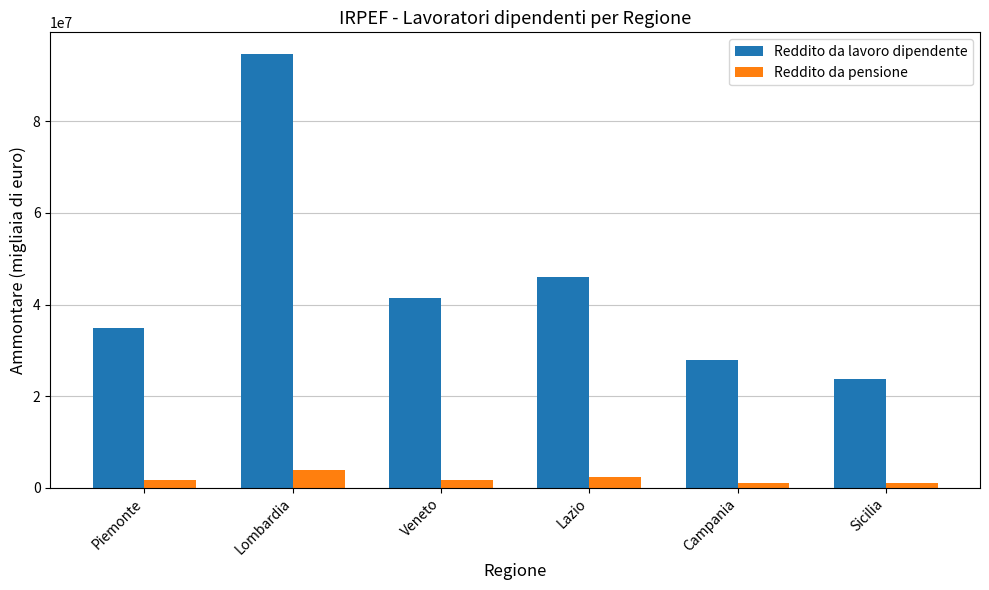

What are all the series names shown in the legend?

Reddito da lavoro dipendente, Reddito da pensione